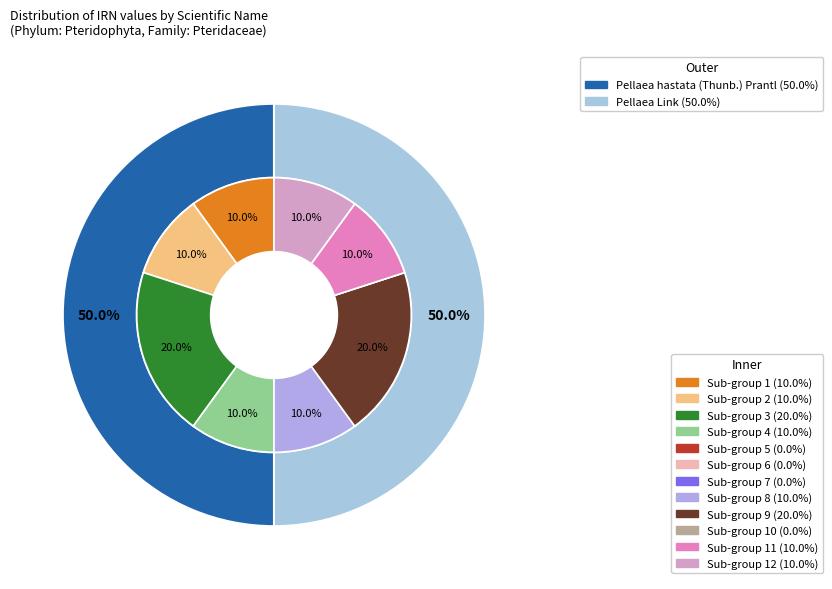

Which category has the biggest portion of the pie?

Pellaea hastata (Thunb.) Prantl